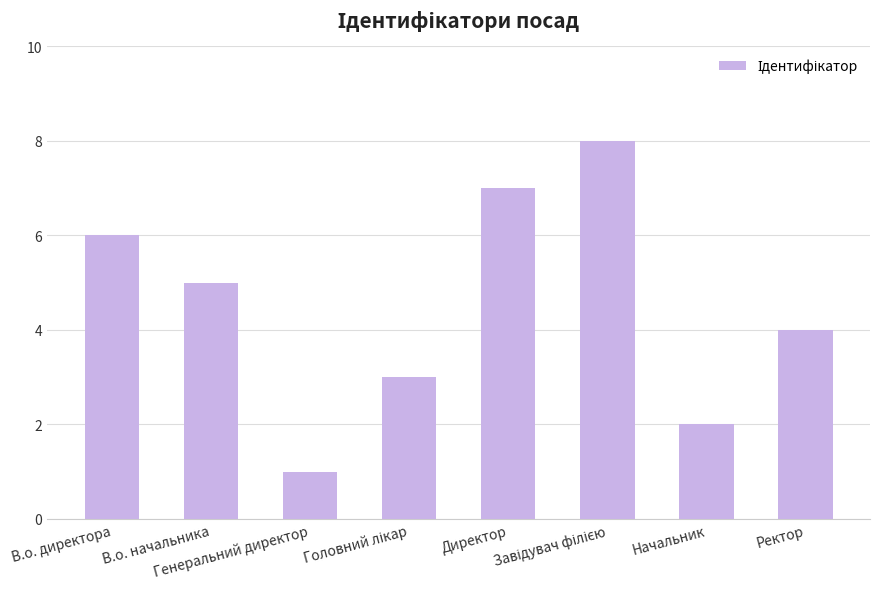

What is the maximum value shown in the chart?

8